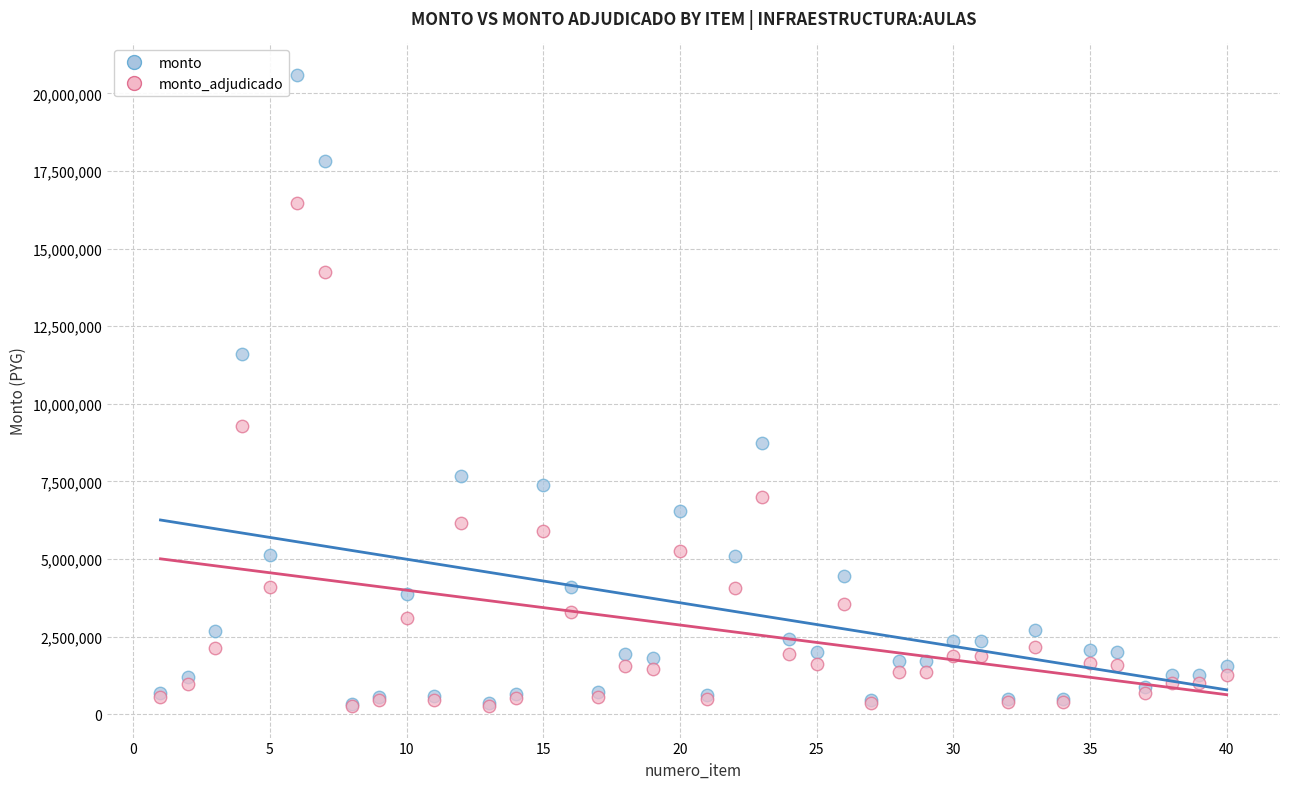

In the monto_adjudicado series, what Y value is closest to 8366800?

9274800